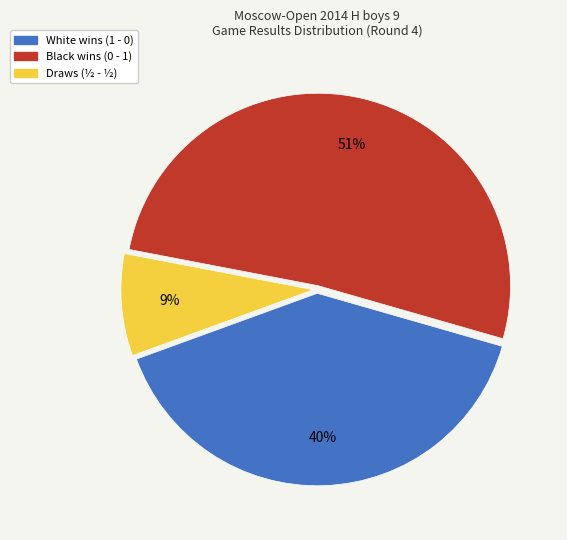

Is there any slice that represents more than half of the pie?

Yes